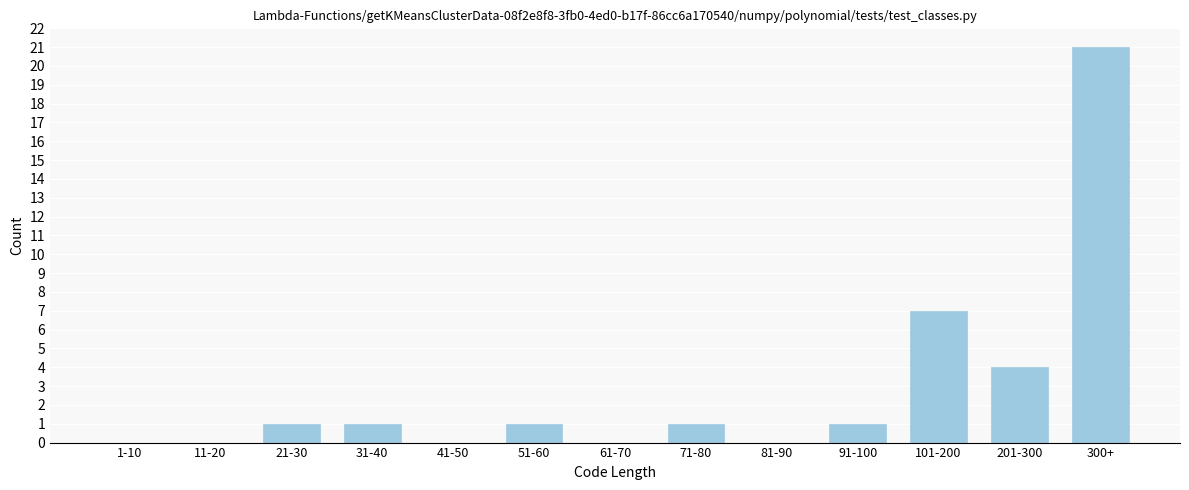

Reading right to left, transcribe all the data shown in this chart.

300+=21	201-300=4	101-200=7	91-100=1	81-90=0	71-80=1	61-70=0	51-60=1	41-50=0	31-40=1	21-30=1	11-20=0	1-10=0